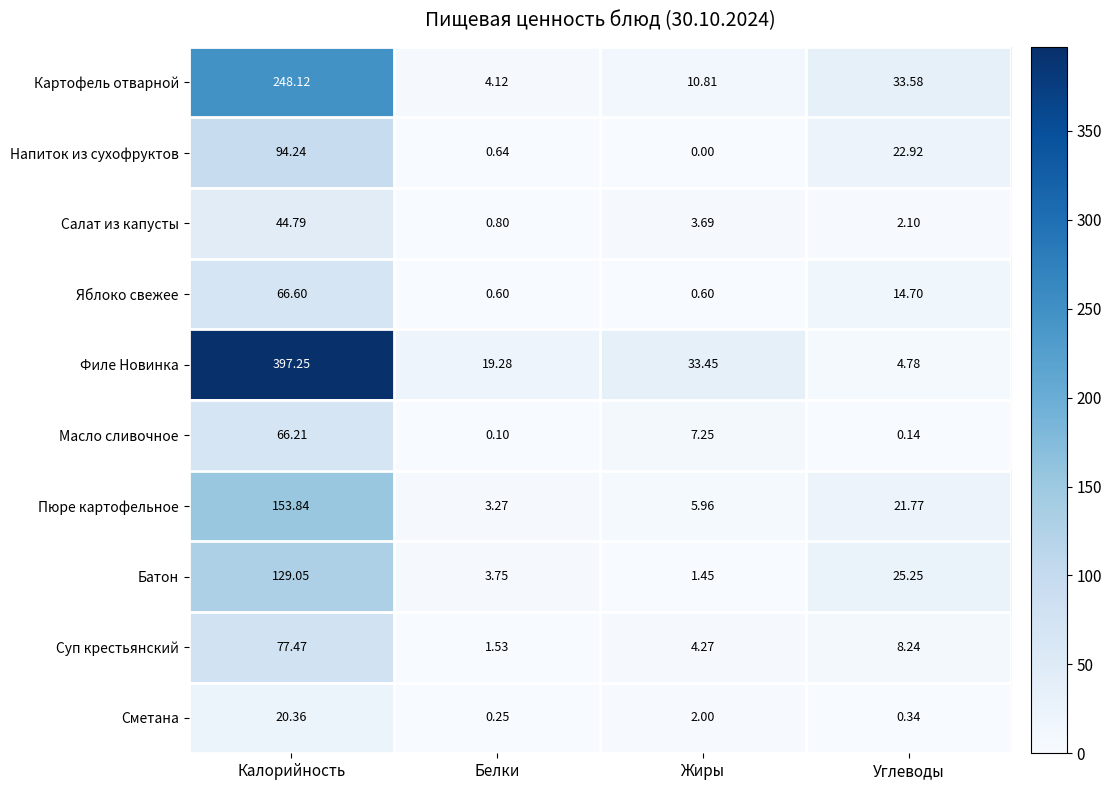

Between Белки and Углеводы, which series saw the biggest shift?

Картофель отварной